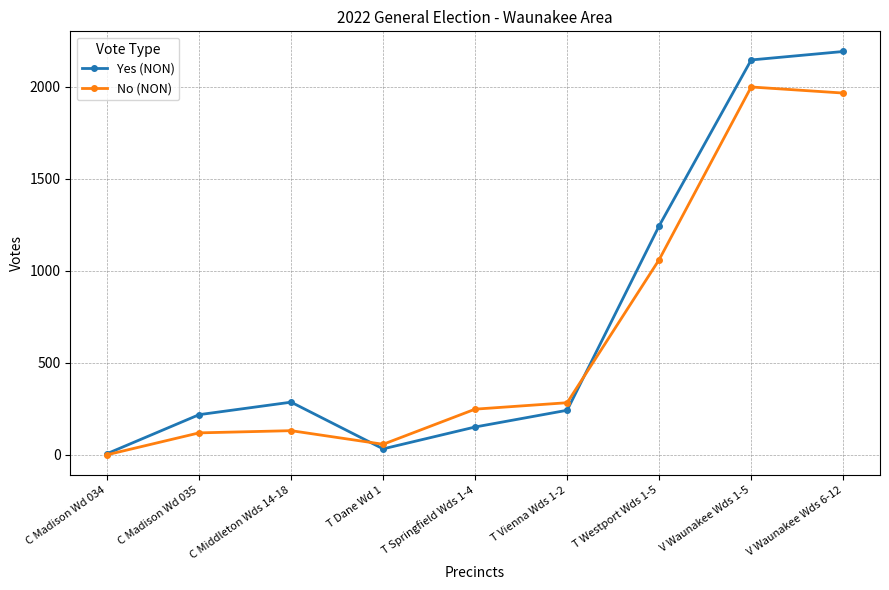

At which label is Yes (NON) closest to 1099?

T Westport Wds 1-5